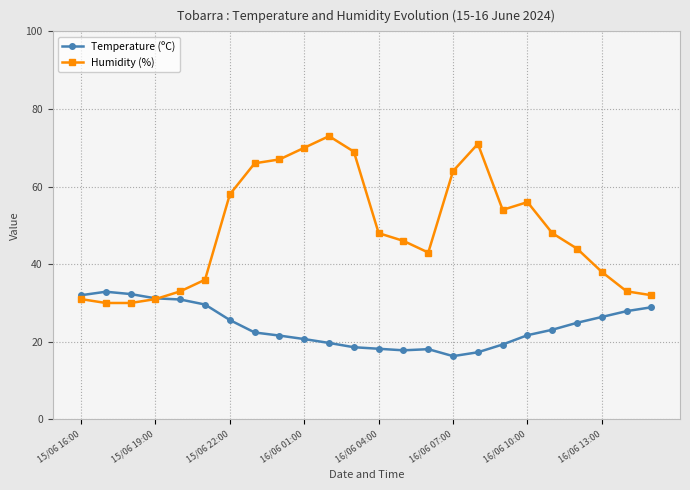

What is the maximum value for Humidity (%)?

73.0